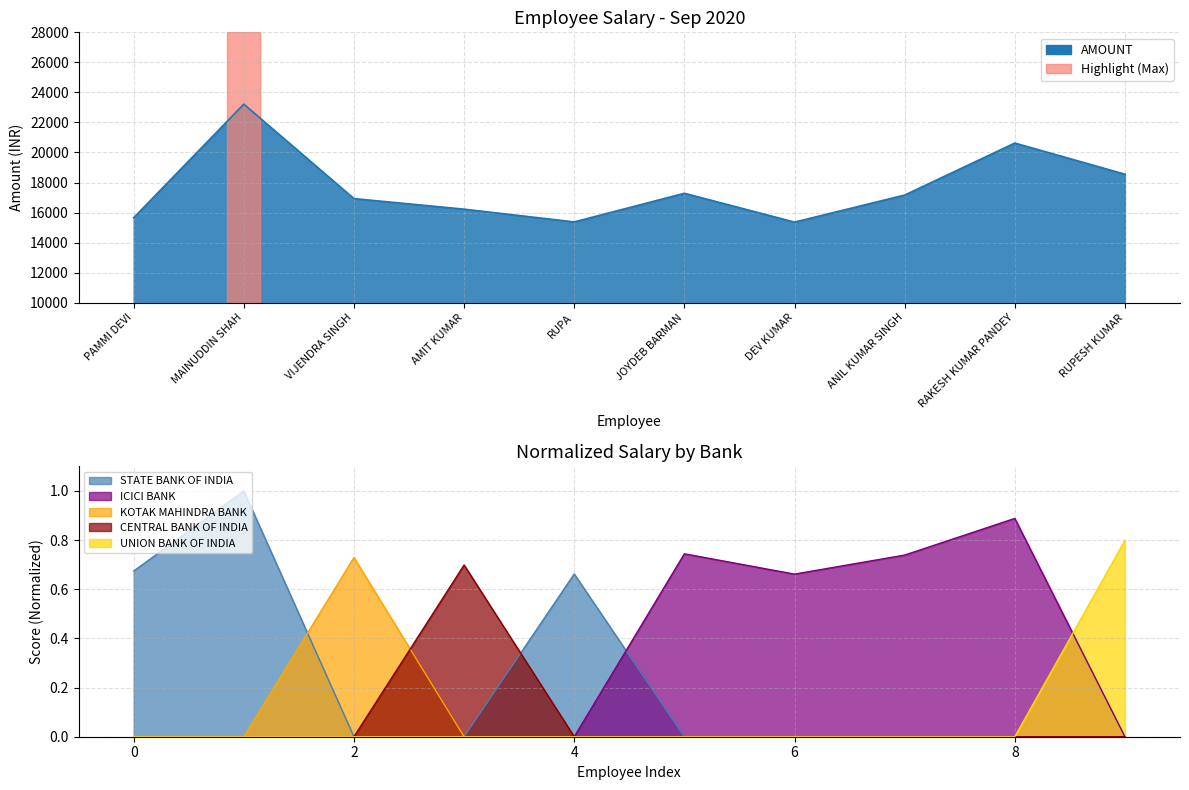

What is the change in value from PAMMI DEVI to DEV KUMAR?

-292